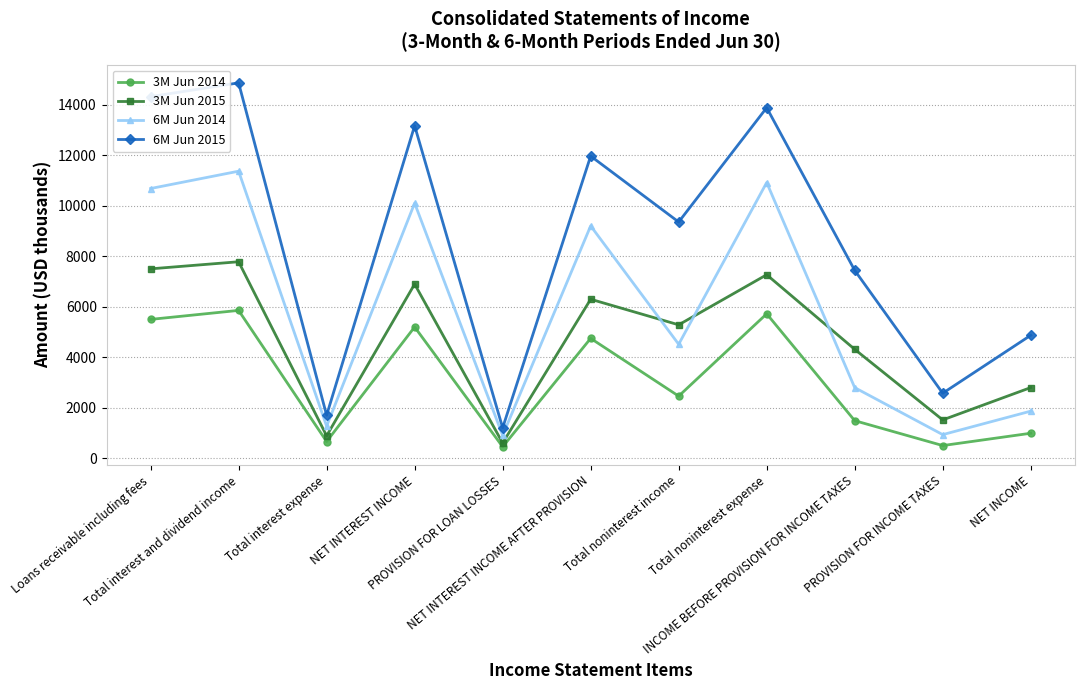

Which series has the largest range (max minus min)?

6M Jun 2015